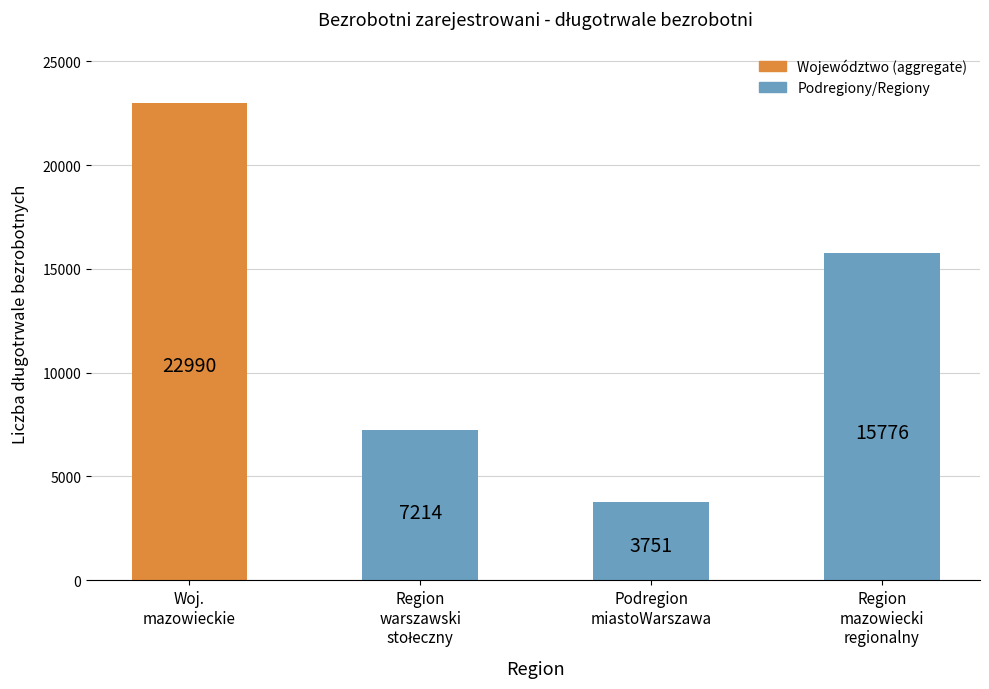

What is the value of the 4th bar from the left?

15776